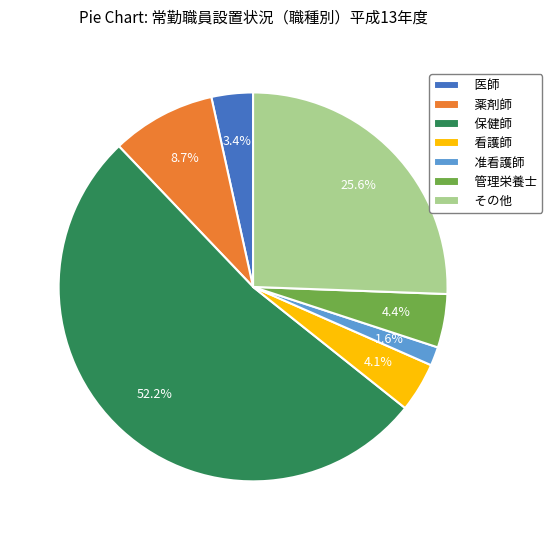

What is the ratio of the value at 看護師 to the value at 管理栄養士?

0.9